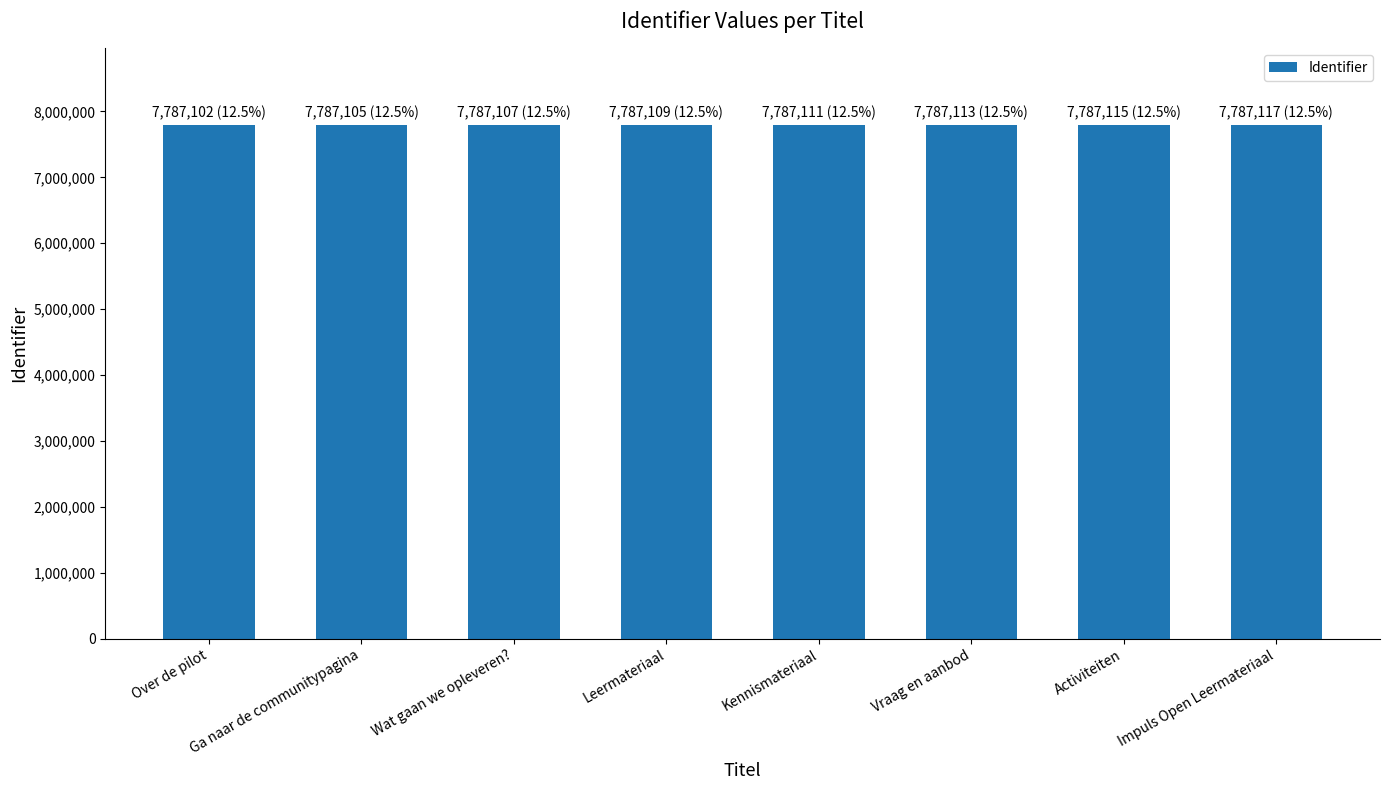

What is the sum of the values at Over de pilot and Ga naar de communitypagina?

15574207